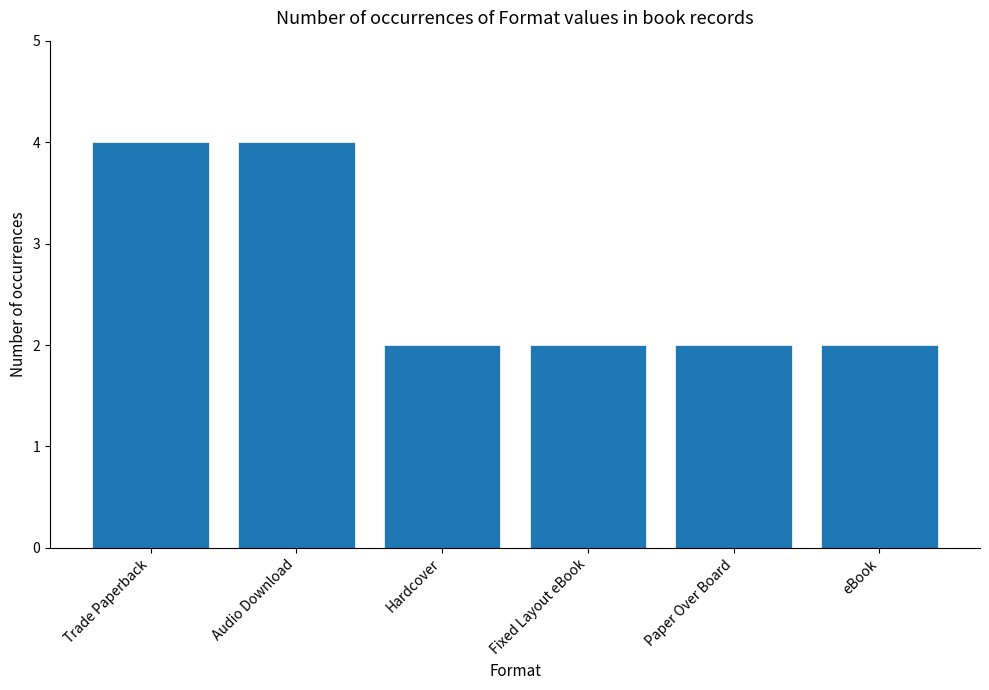

What value does the data have at Trade Paperback?

4